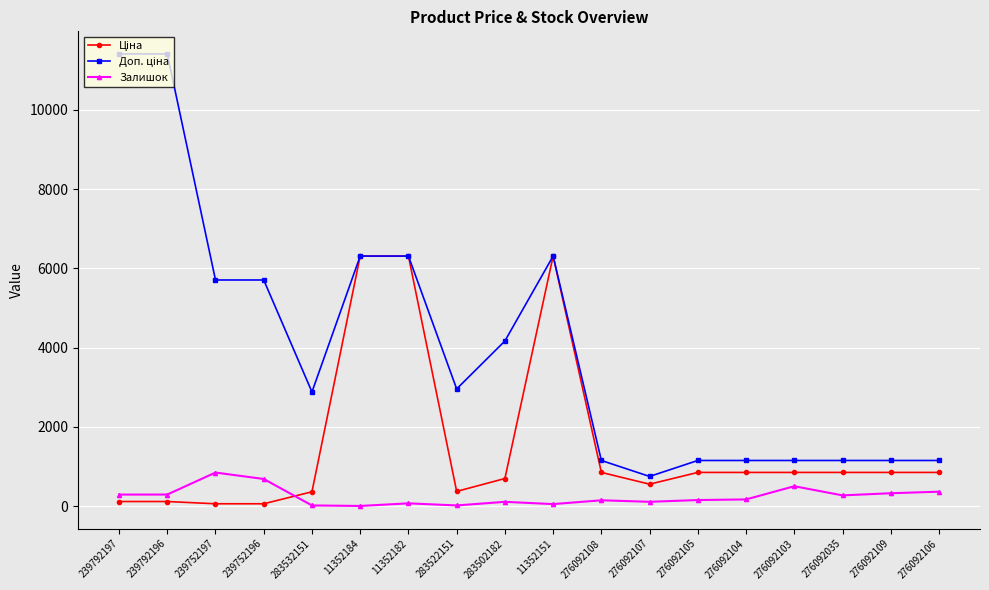

What is the highest value of the Залишок series?

845.0